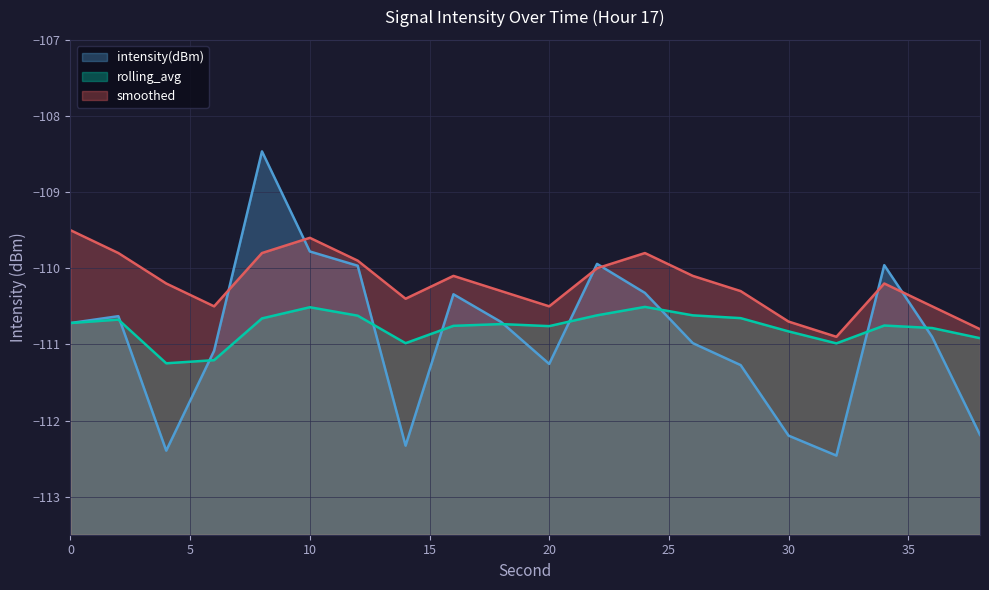

Rank the series at 22 from highest to lowest value.

intensity(dBm), smoothed, rolling_avg